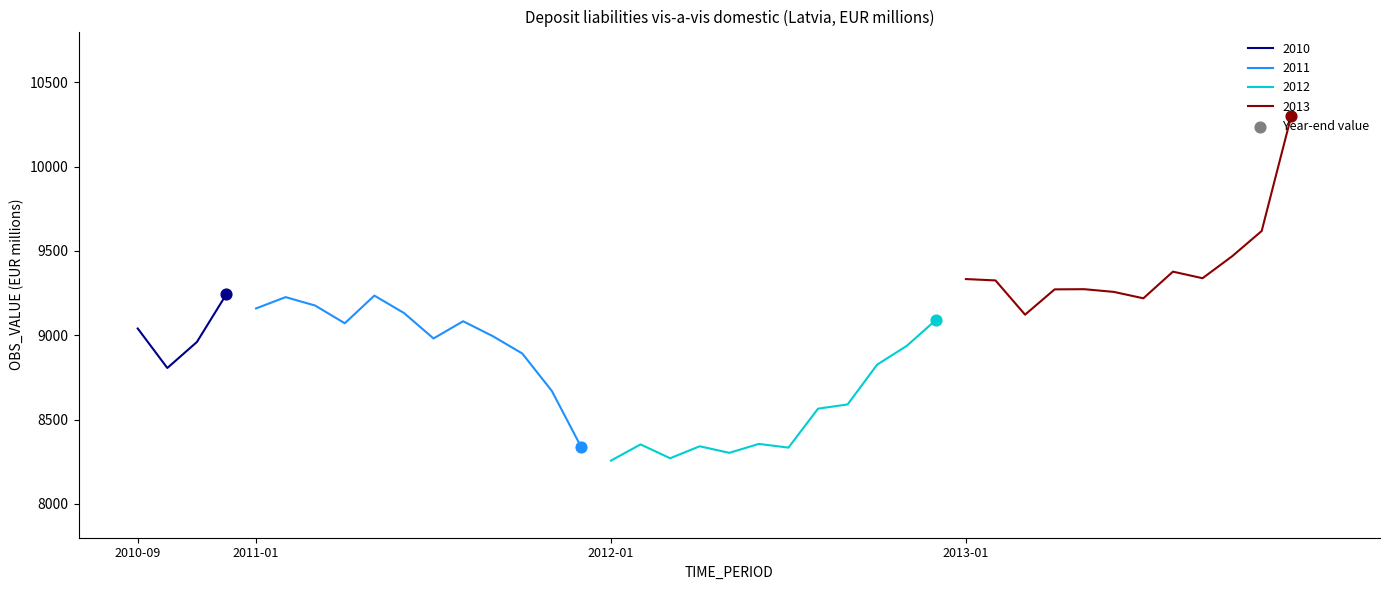

Approximately how many times larger is the value at 2010-10 compared to 2011-07?

1.0